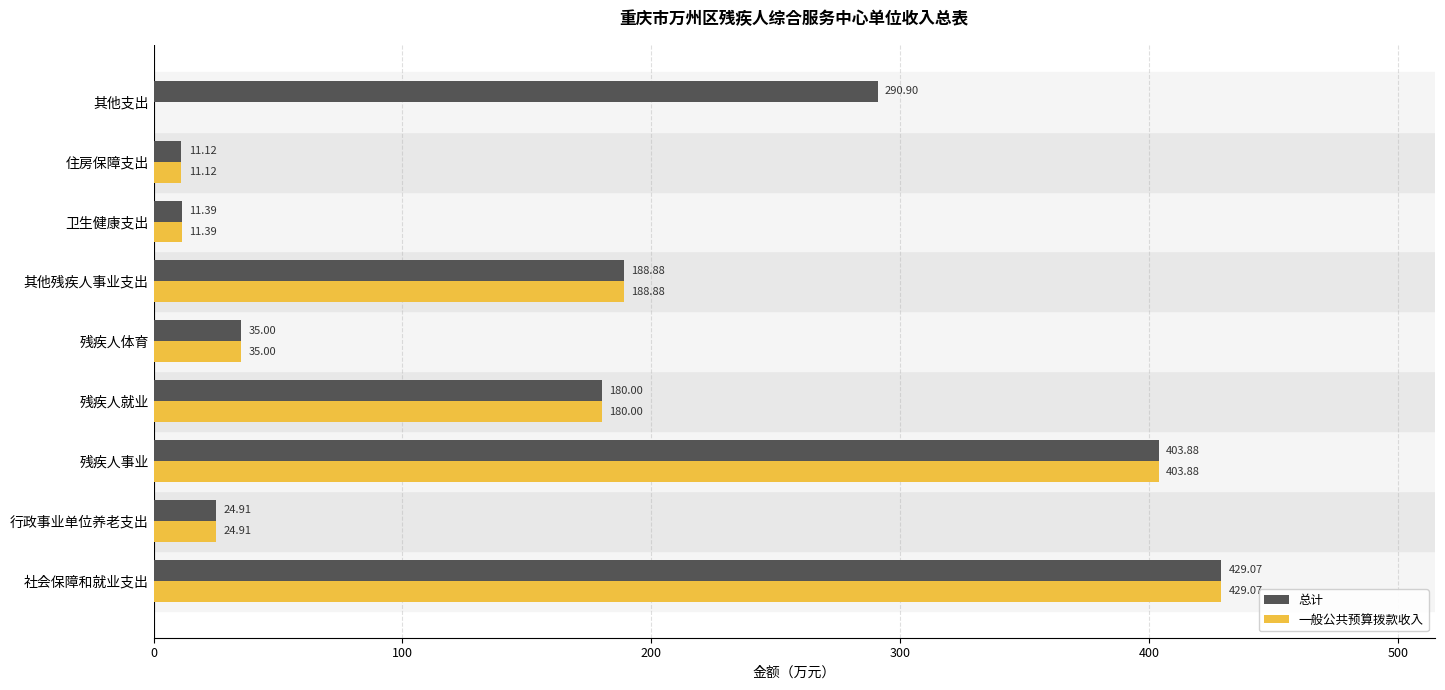

How many categories are shown in the chart?

9